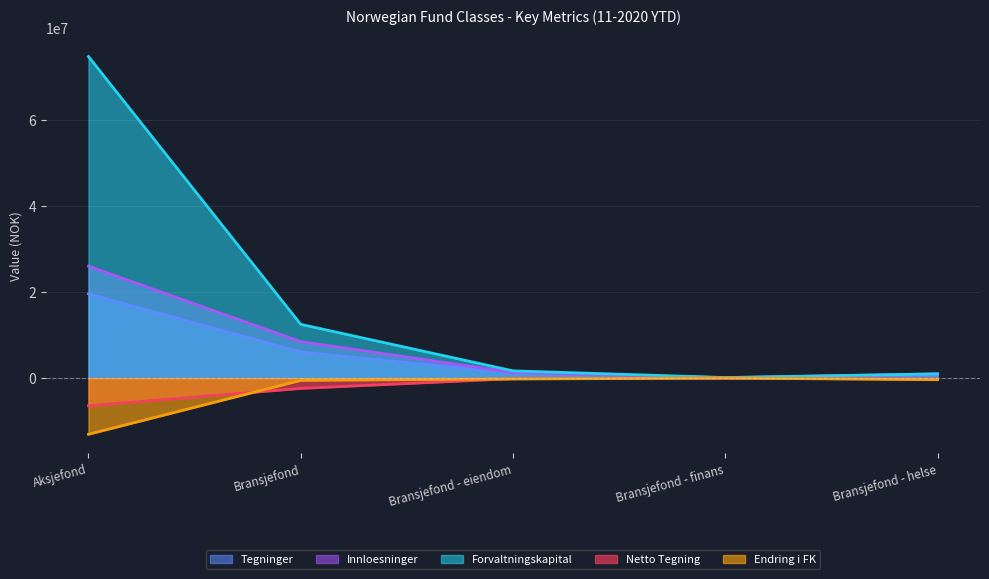

The value of Innloesninger at Bransjefond - eiendom is 851612.4. True or false?

False